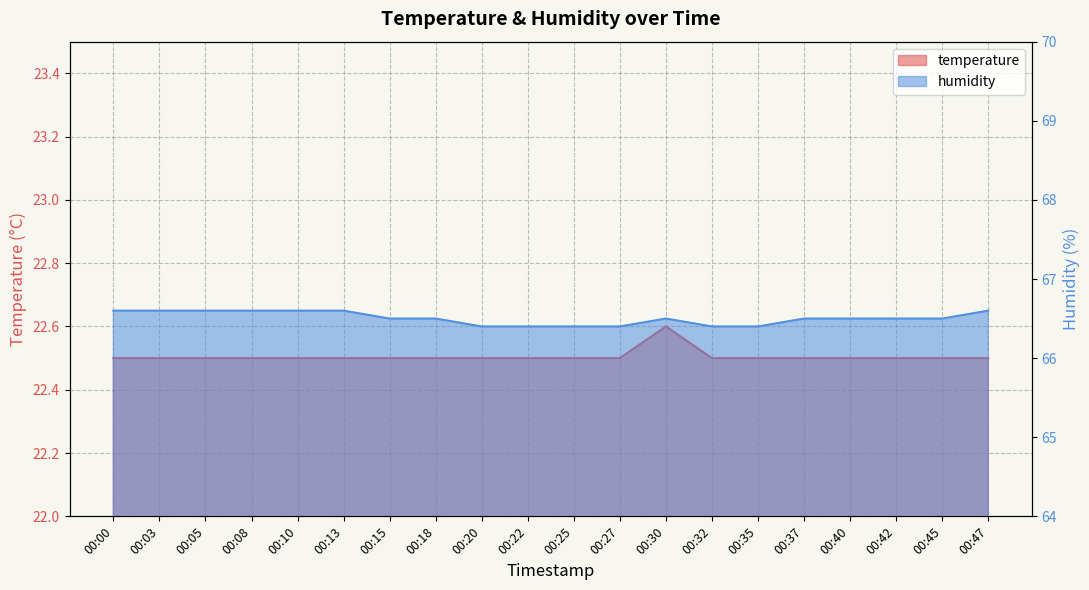

Rank the categories by temperature value from lowest to highest.

00:00, 00:03, 00:05, 00:08, 00:10, 00:13, 00:15, 00:18, 00:20, 00:22, 00:25, 00:27, 00:32, 00:35, 00:37, 00:40, 00:42, 00:45, 00:47, 00:30